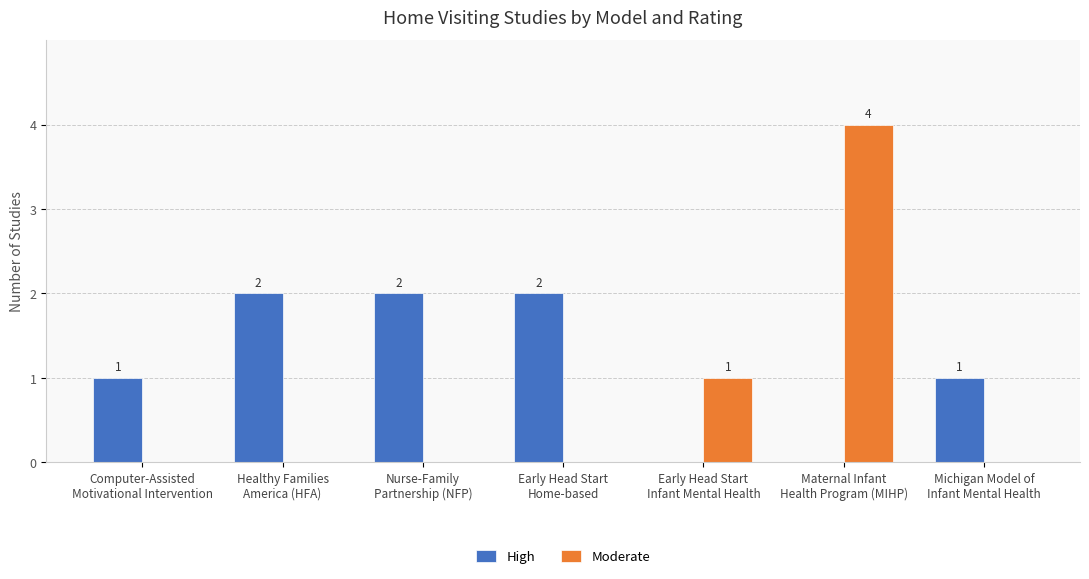

The value of Moderate at Early Head Start
Infant Mental Health is 1. True or false?

True